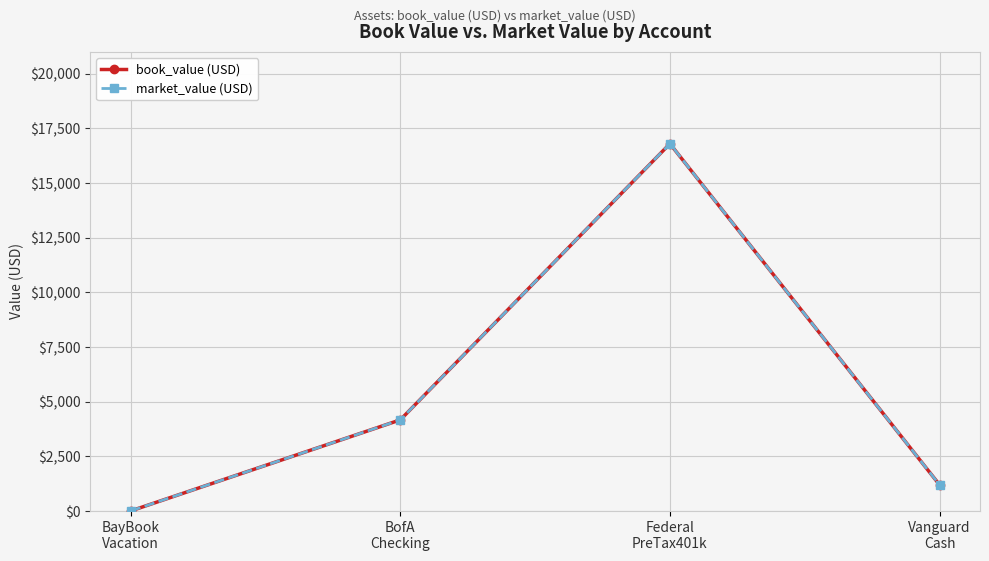

Does the chart have visible grid lines?

Yes